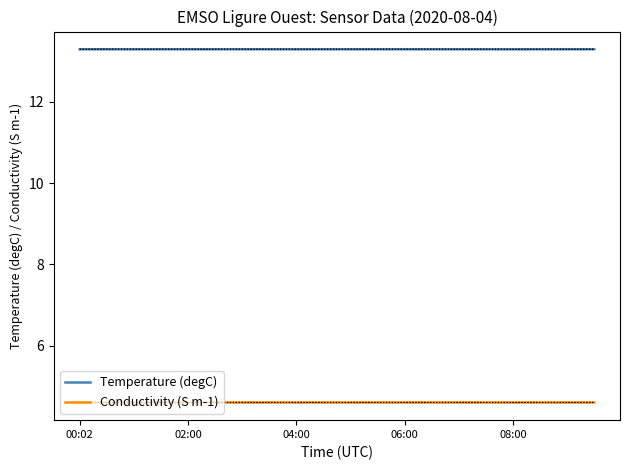

Count the Temperature (degC) values in the range 13 to 14.

20